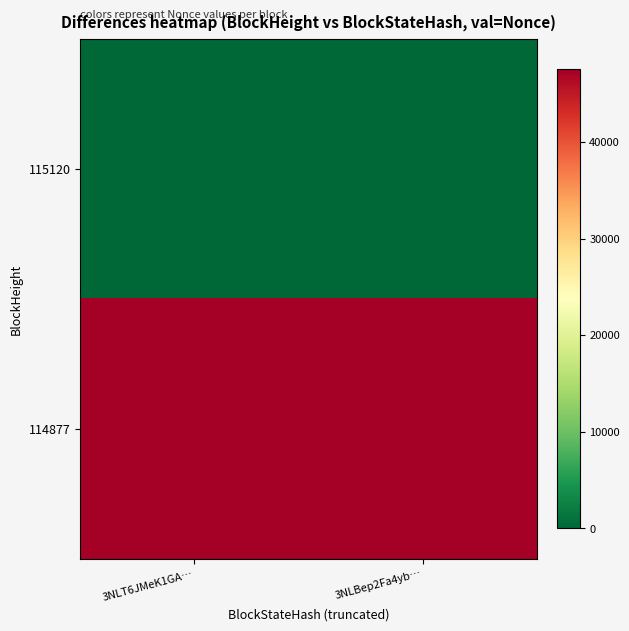

Rank the series by their maximum value, from lowest to highest.

115120, 114877